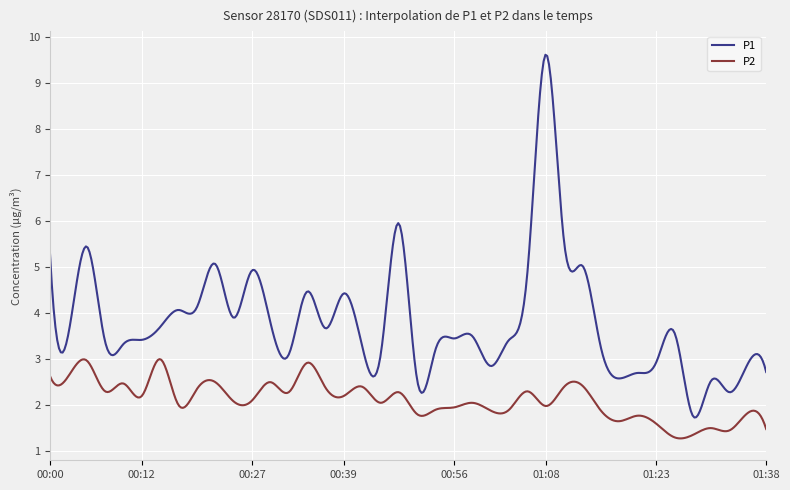

What is the difference between the maximum and minimum values in the P1 series?

7.9